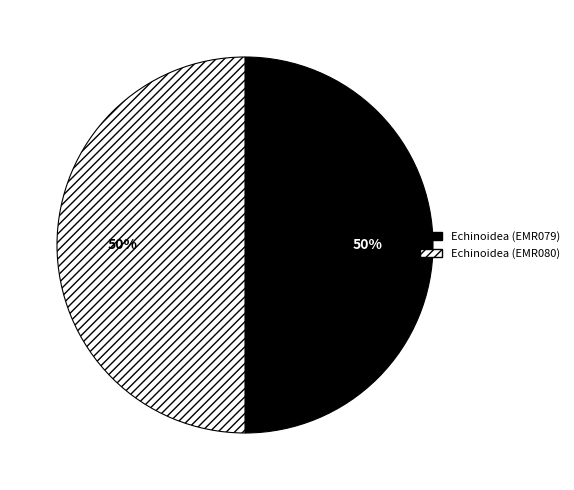

What is the ratio of the value at Echinoidea (EMR079) to the value at Echinoidea (EMR080)?

1.0